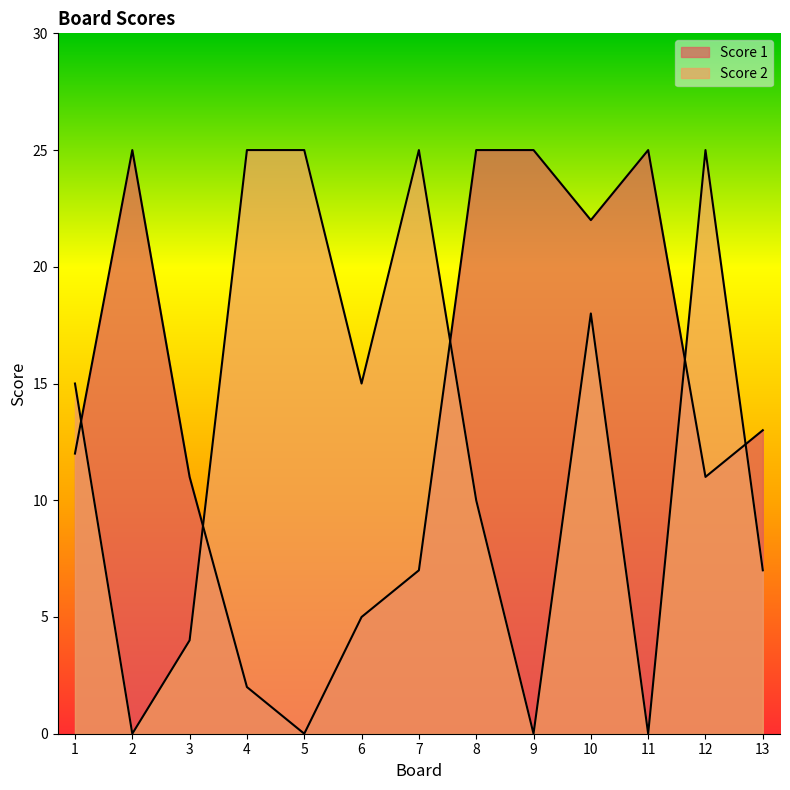

What is the sum of all Score 2 values?

169